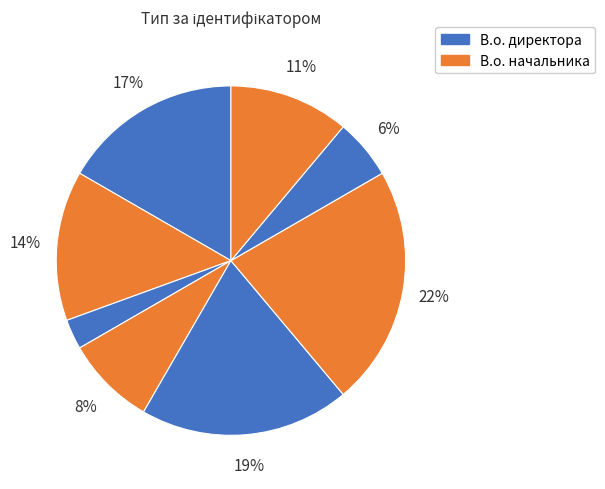

Is there any slice that represents more than half of the pie?

No